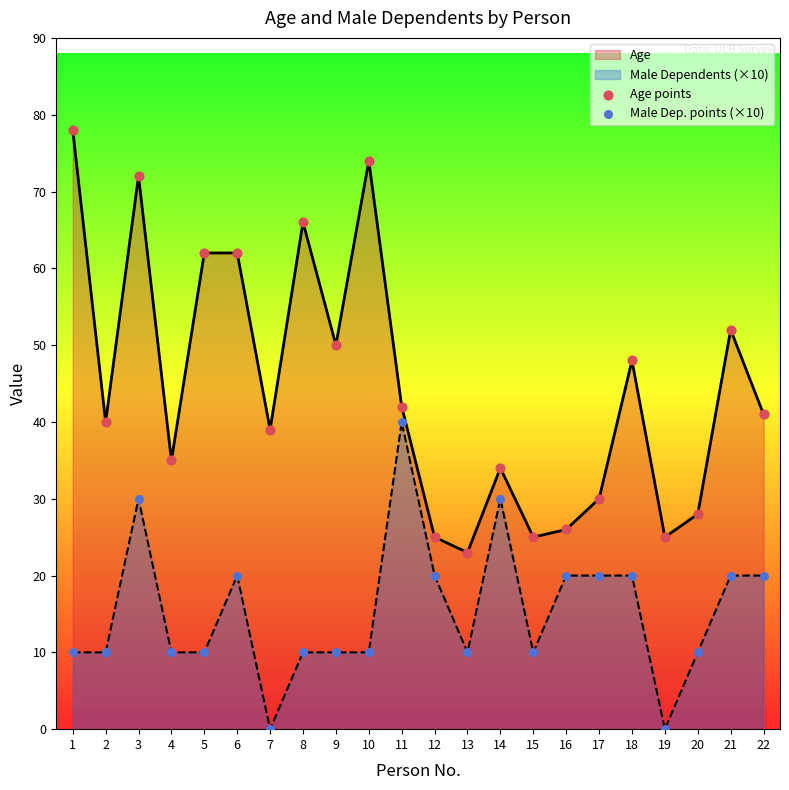

Which series reaches the minimum Y coordinate?

Male Dep. points (×10)